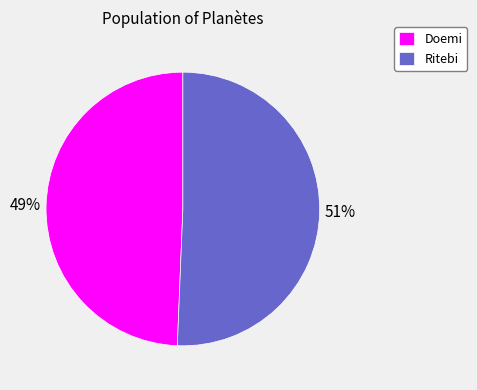

To the nearest percent, what portion does Doemi represent?

49%